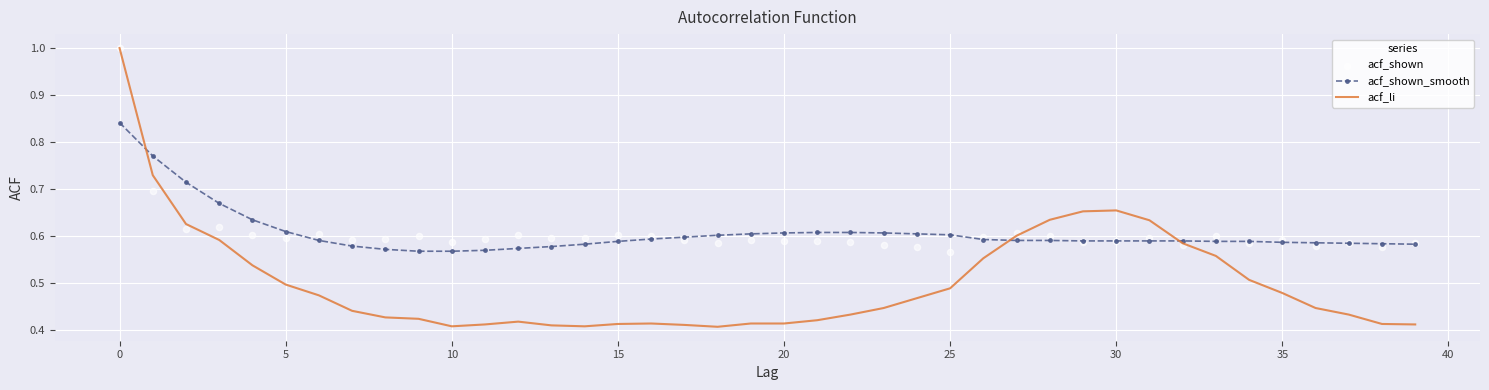

What are all the series names shown in the legend?

acf_shown_smooth, acf_li, acf_shown